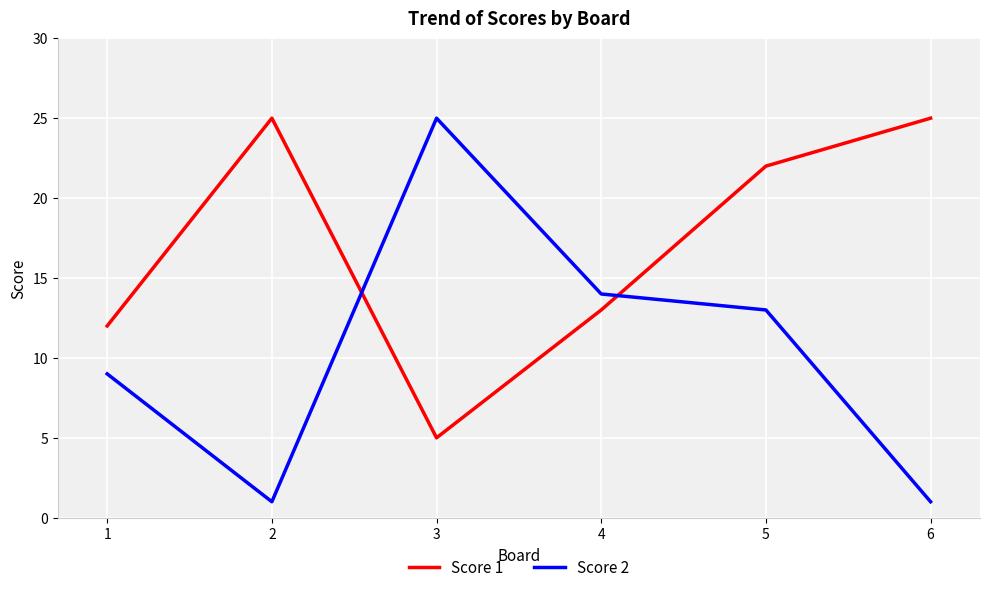

What is the difference between the maximum and minimum values in the Score 1 series?

20